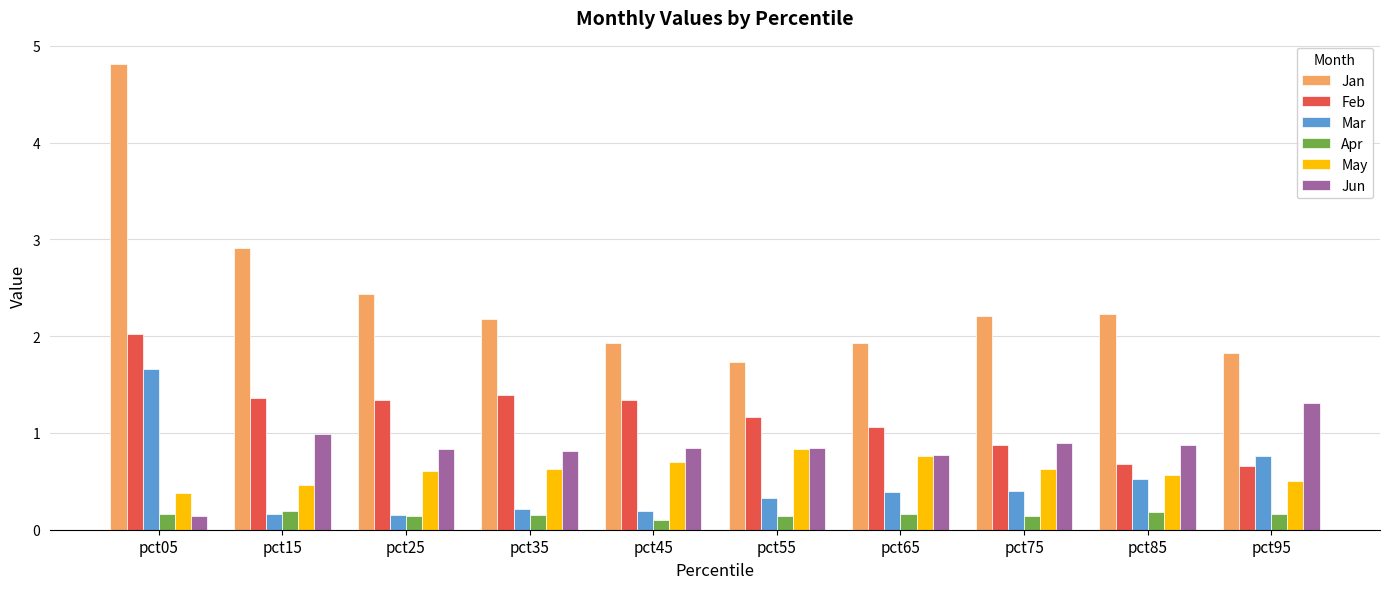

What is the maximum value shown in the chart?

4.8